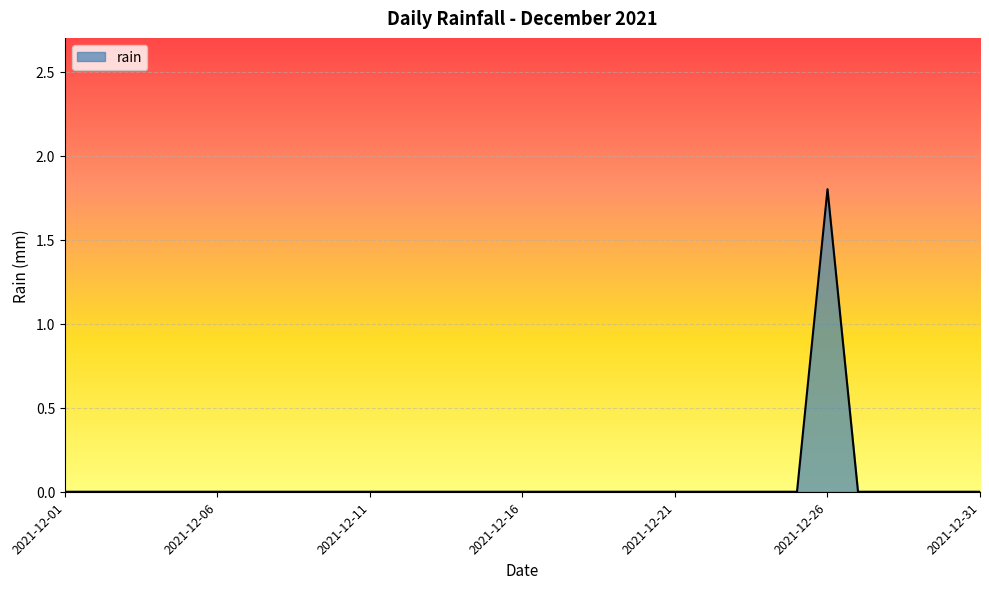

What is the difference between the maximum and minimum values?

1.8